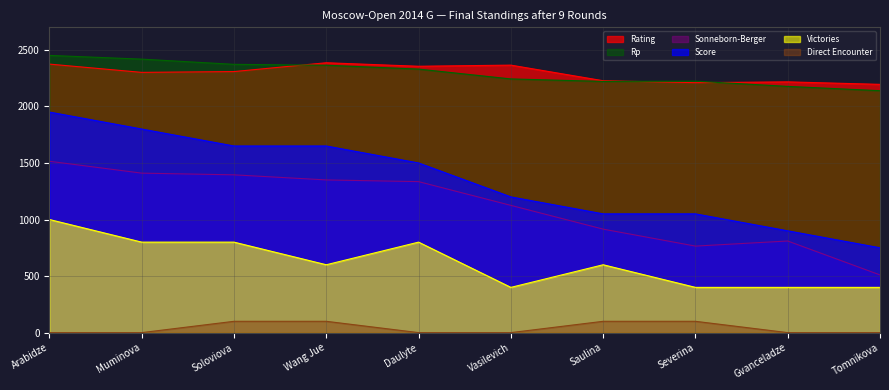

Reading left to right, transcribe all the data shown in this chart.

Rating: Arabidze=2374	Muminova=2301	Soloviova=2308	Wang Jue=2386	Daulyte=2355	Vasilevich=2365	Saulina=2227	Severina=2210	Gvanceladze=2217	Tomnikova=2195
Score: Arabidze=1950	Muminova=1800	Soloviova=1650	Wang Jue=1650	Daulyte=1500	Vasilevich=1200	Saulina=1050	Severina=1050	Gvanceladze=900	Tomnikova=750
Sonneborn-Berger: Arabidze=1515	Muminova=1410	Soloviova=1395	Wang Jue=1350	Daulyte=1335	Vasilevich=1125	Saulina=915	Severina=765	Gvanceladze=810	Tomnikova=510
Rp: Arabidze=2451	Muminova=2418	Soloviova=2372	Wang Jue=2364	Daulyte=2330	Vasilevich=2243	Saulina=2221	Severina=2223	Gvanceladze=2177	Tomnikova=2139
Victories: Arabidze=1000	Muminova=800	Soloviova=800	Wang Jue=600	Daulyte=800	Vasilevich=400	Saulina=600	Severina=400	Gvanceladze=400	Tomnikova=400
Direct Encounter: Arabidze=0	Muminova=0	Soloviova=100	Wang Jue=100	Daulyte=0	Vasilevich=0	Saulina=100	Severina=100	Gvanceladze=0	Tomnikova=0